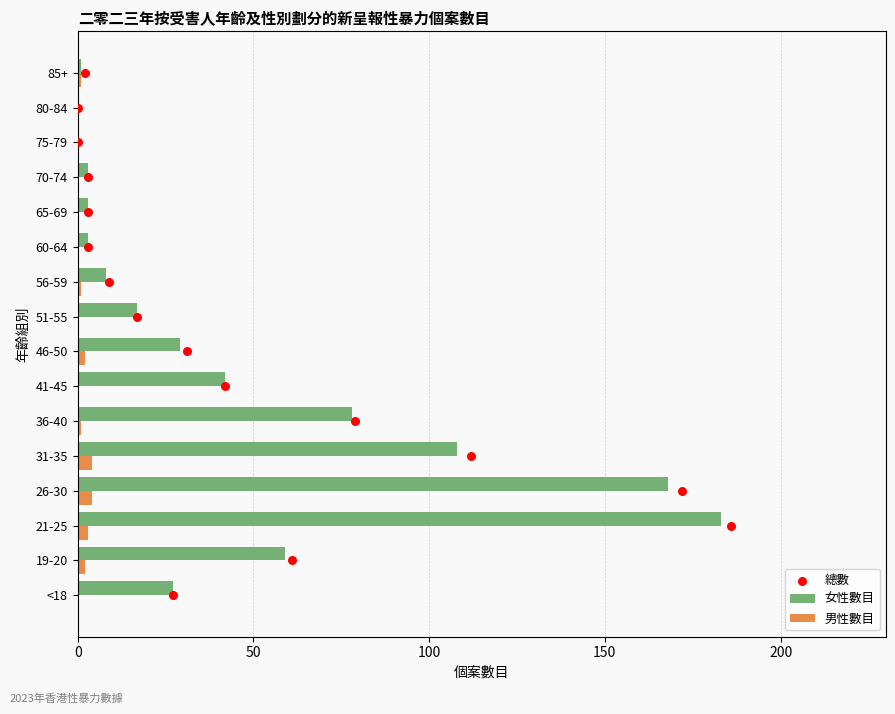

Is it true that 男性數目 equals 0 at 65-69?

True